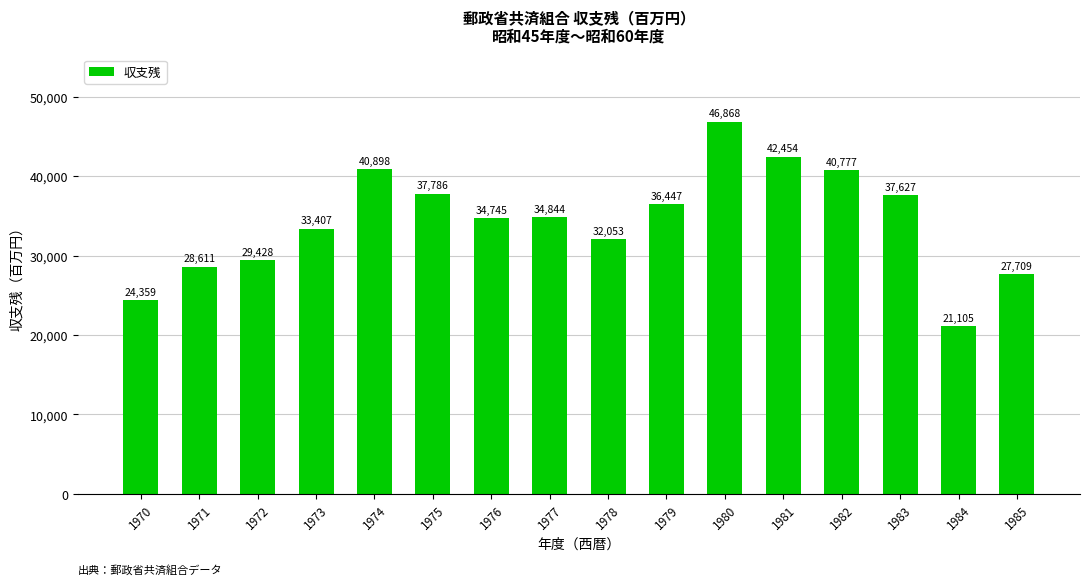

Reading left to right, what are all the values shown in this chart?

1970=24359	1971=28611	1972=29428	1973=33407	1974=40898	1975=37786	1976=34745	1977=34844	1978=32053	1979=36447	1980=46868	1981=42454	1982=40777	1983=37627	1984=21105	1985=27709